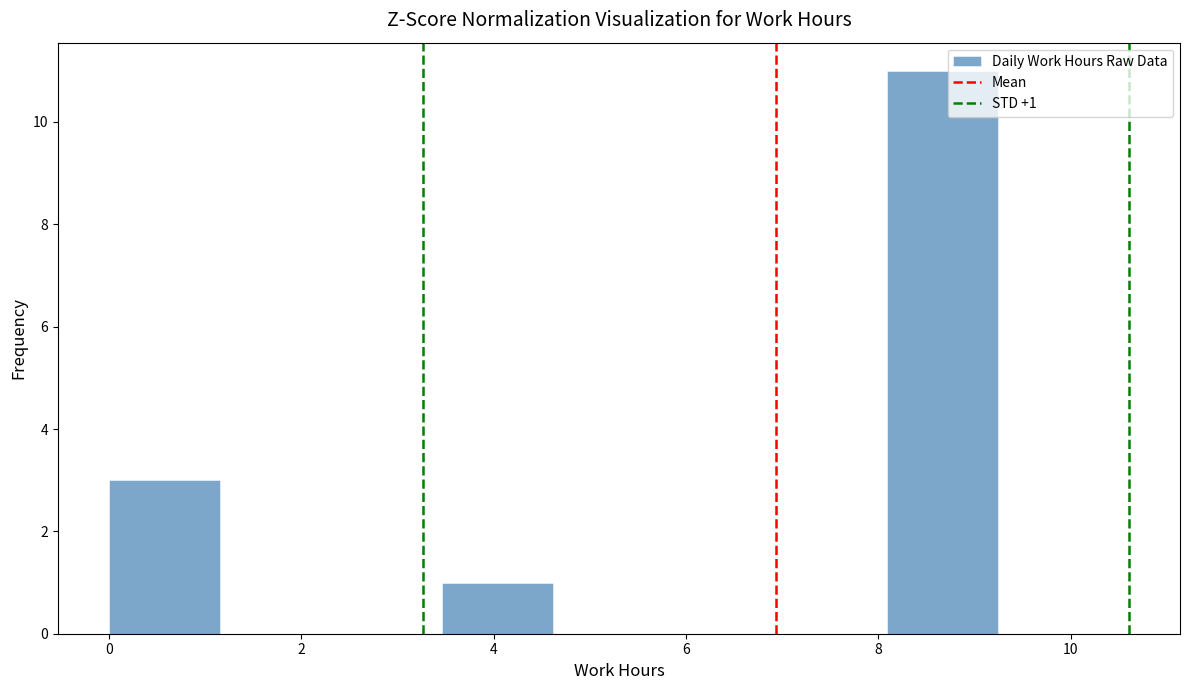

Which range on the x-axis has the tallest bar?

8.0 to 9.2